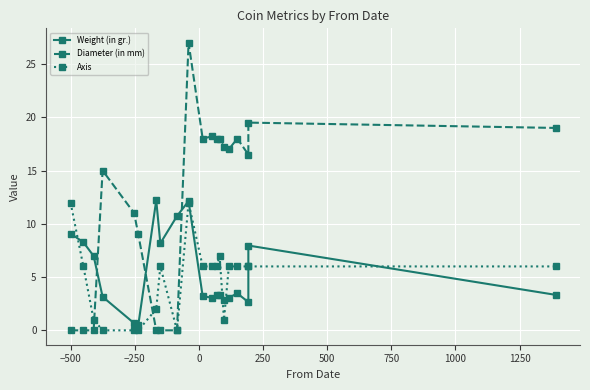

Is it true that Axis equals 2.3 at 1000?

False